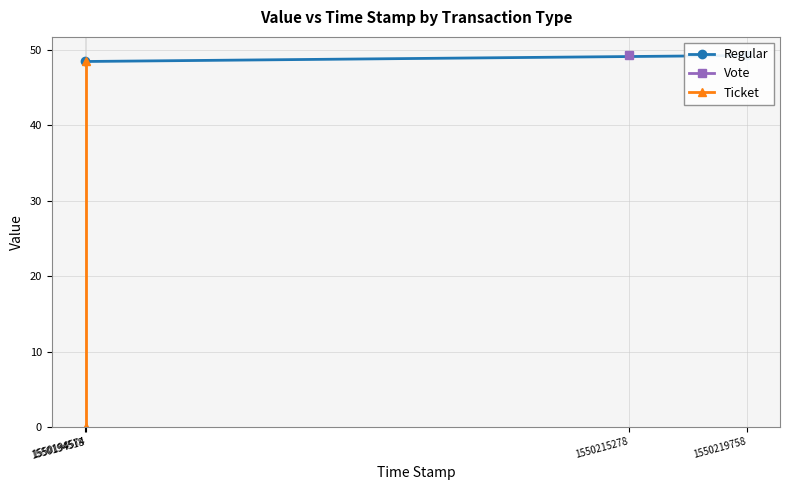

Which label corresponds to the smallest value in the chart?

1550194518